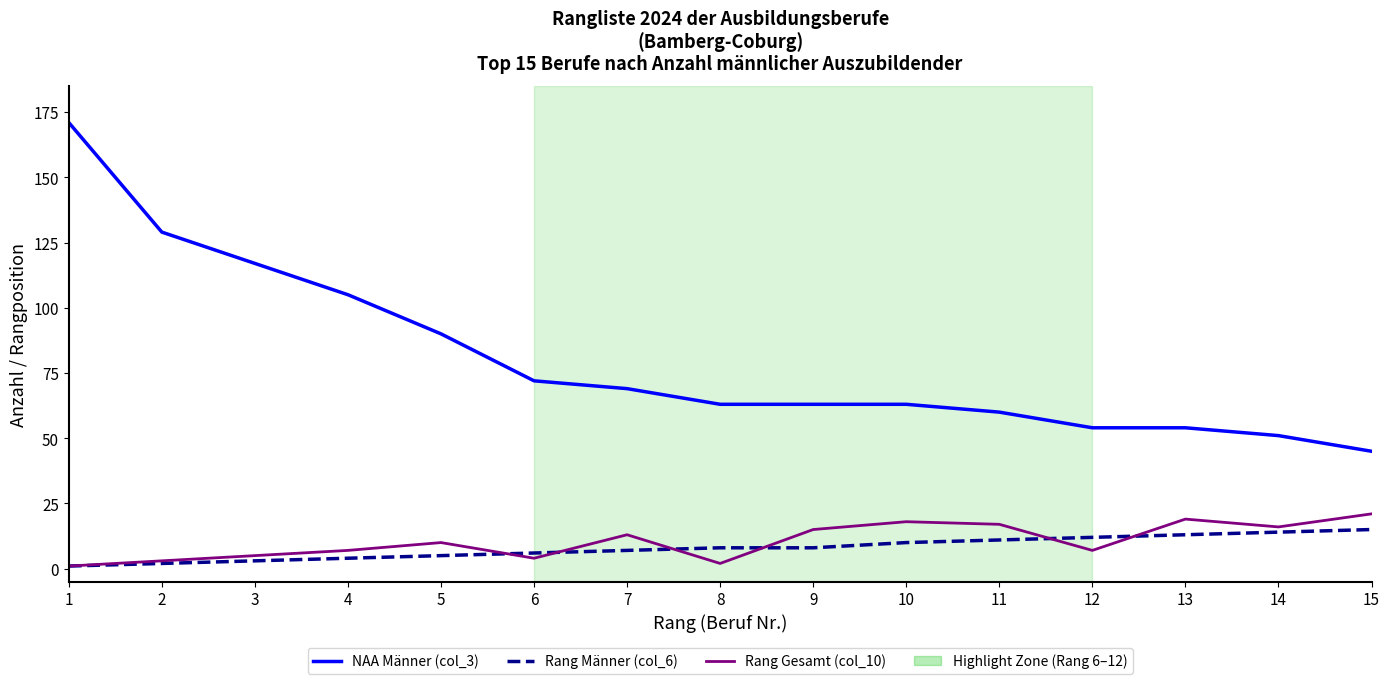

In Rang Gesamt (col_10), how many points are lower than both neighbors (excluding endpoints)?

4